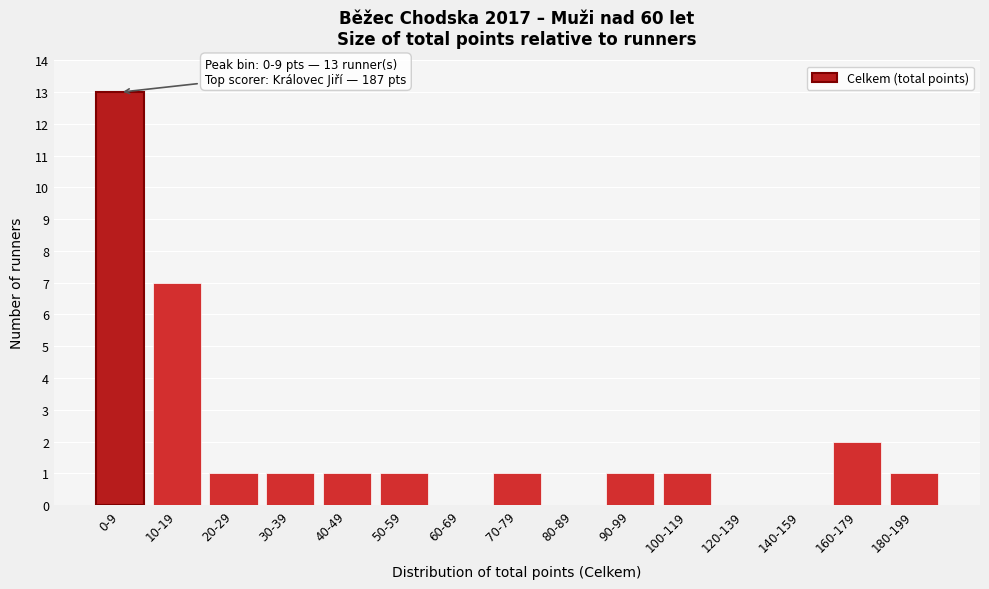

Reading left to right, what are all the values shown in this chart?

0-9=13	10-19=7	20-29=1	30-39=1	40-49=1	50-59=1	60-69=0	70-79=1	80-89=0	90-99=1	100-119=1	120-139=0	140-159=0	160-179=2	180-199=1